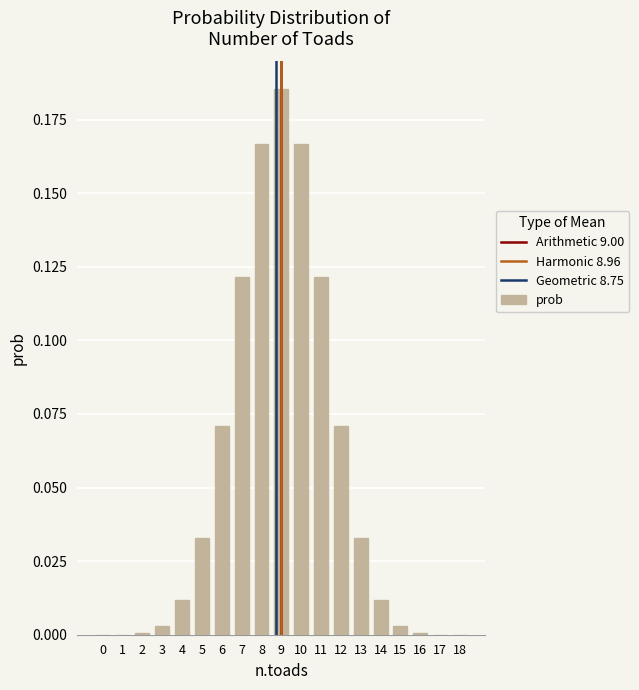

Which category has the highest value across all series?

9